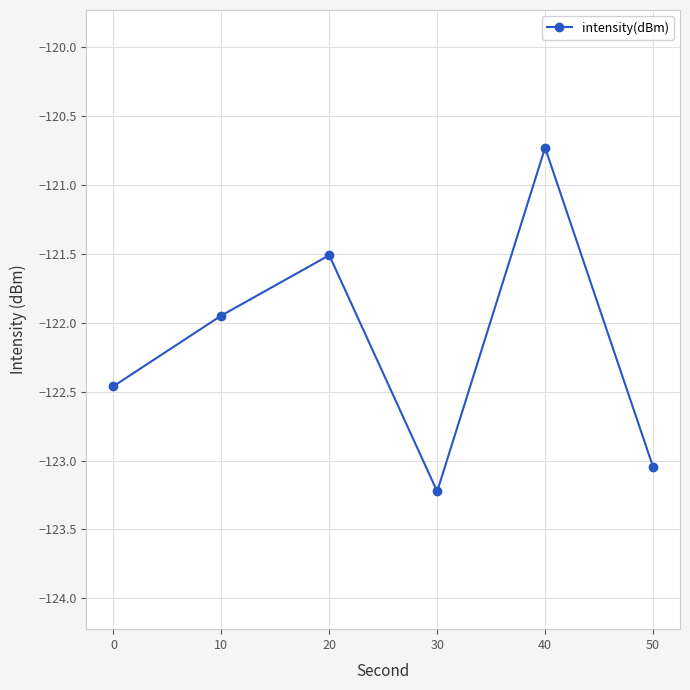

How many interior local peaks (higher than both neighbors) does the data have?

2